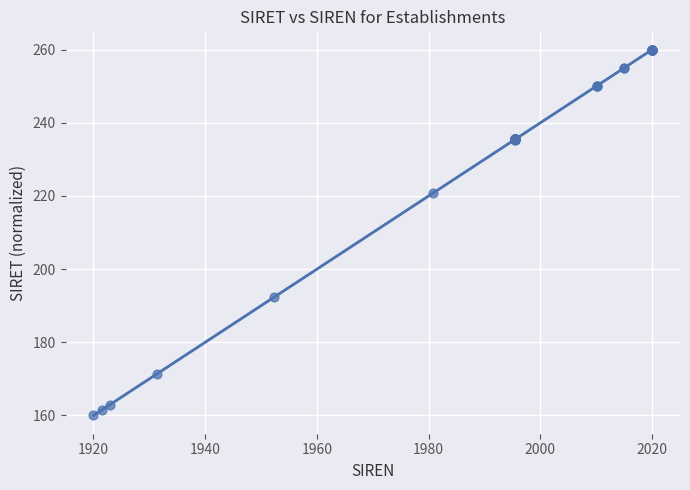

What Y value in the scatter plot is closest to 210?

220.7